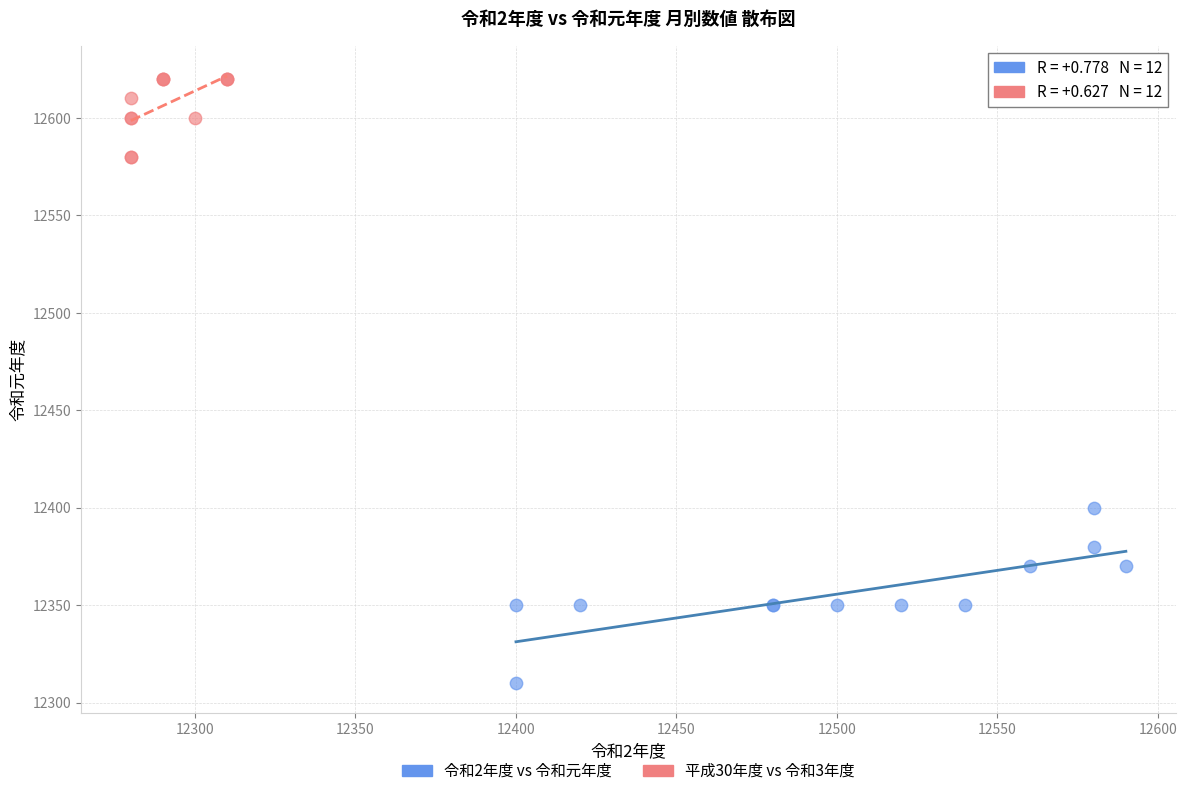

Which series reaches the minimum Y coordinate?

令和2年度 vs 令和元年度